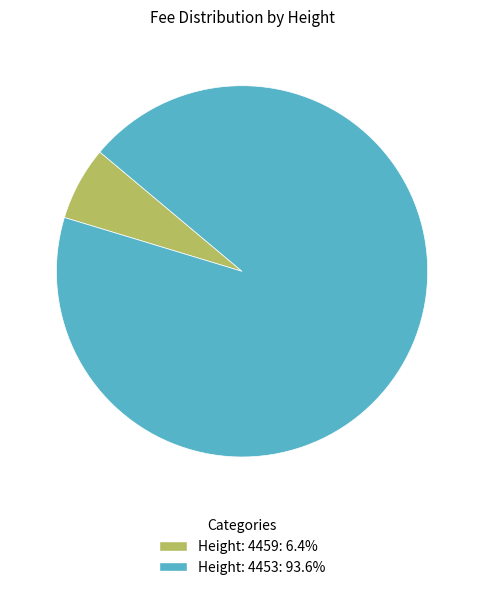

Is it true that Height: 4453 is 81% of the pie?

False